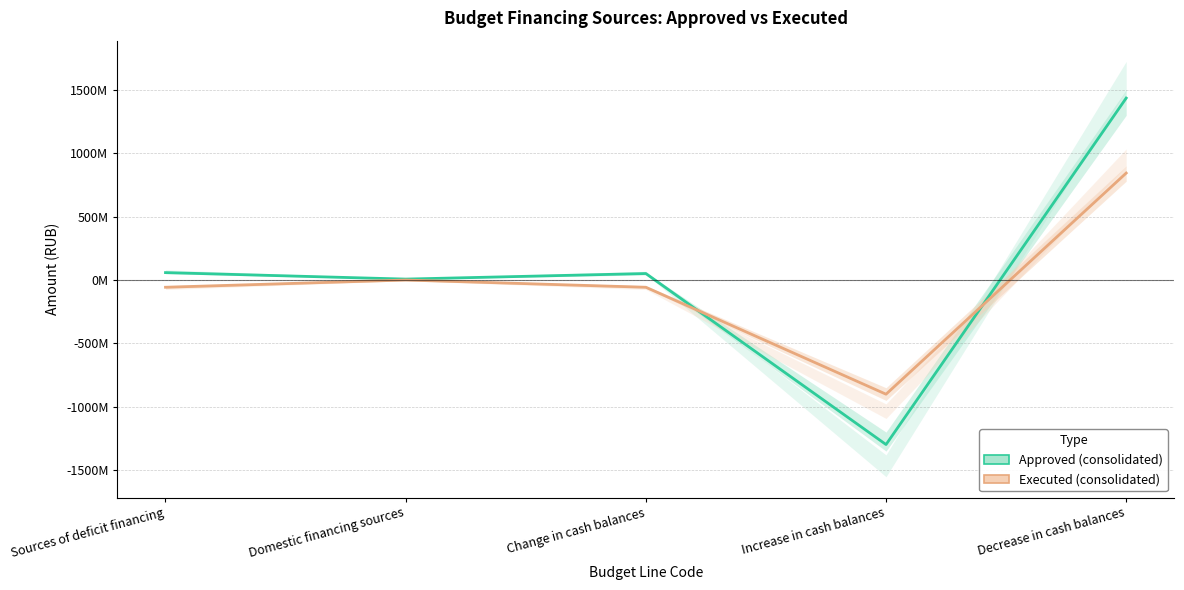

At which category does Approved (consolidated) reach its first local valley?

Domestic financing sources